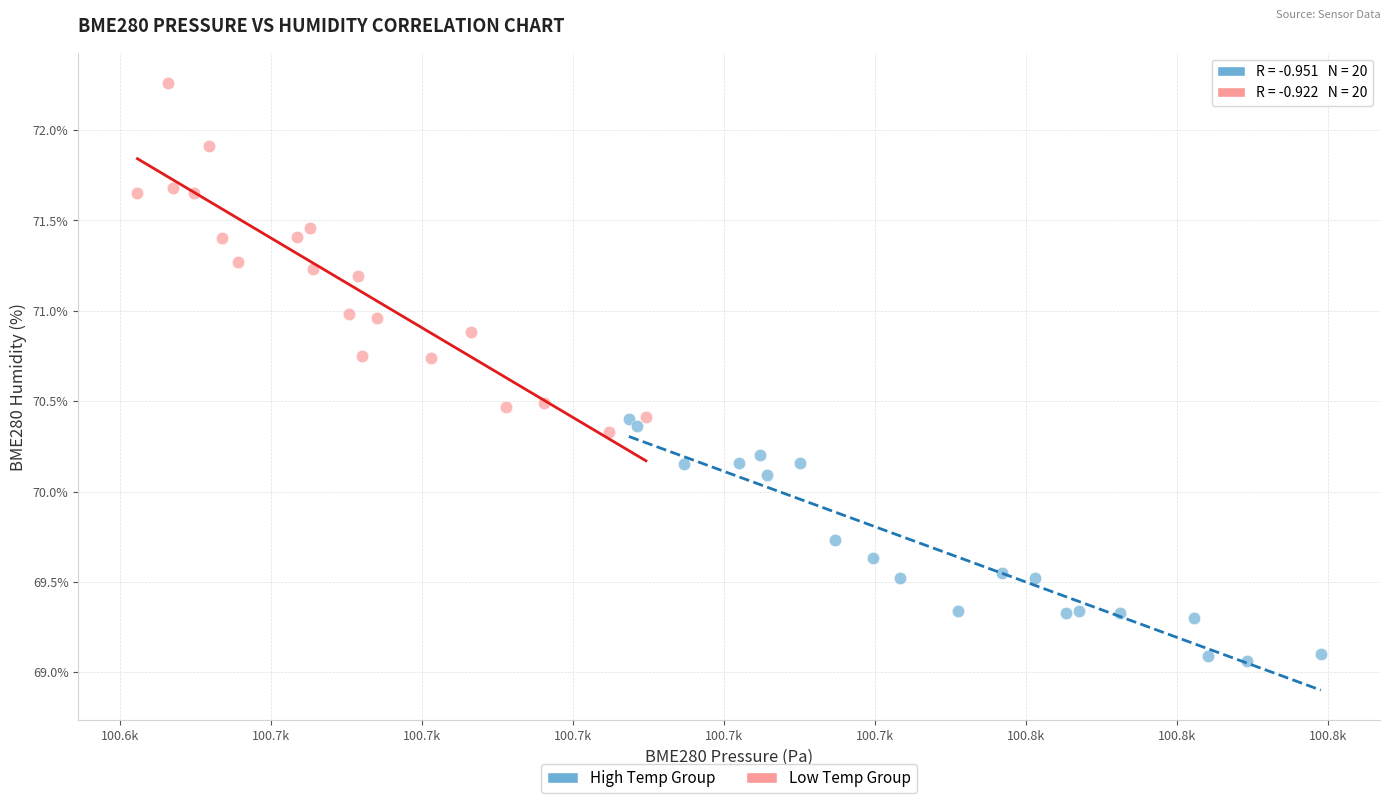

Which series contains the highest Y value?

Low Temp Group